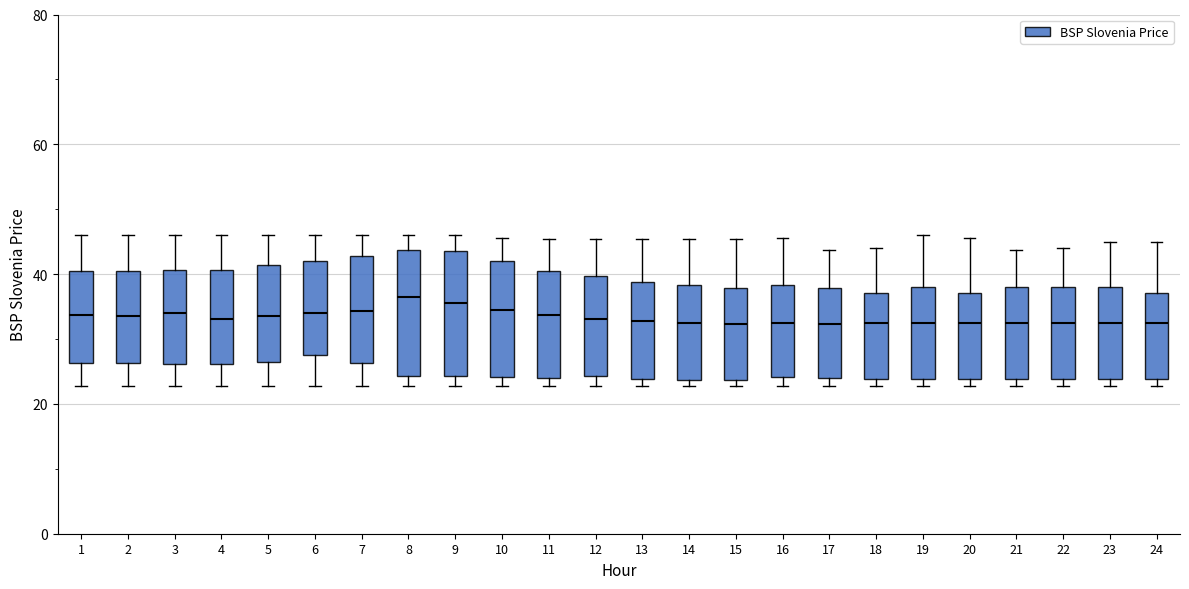

Where is the lower edge of the box at x = 16 on the y-axis? The values are not printed on the chart, so give them approximately, as read against the axis.

24